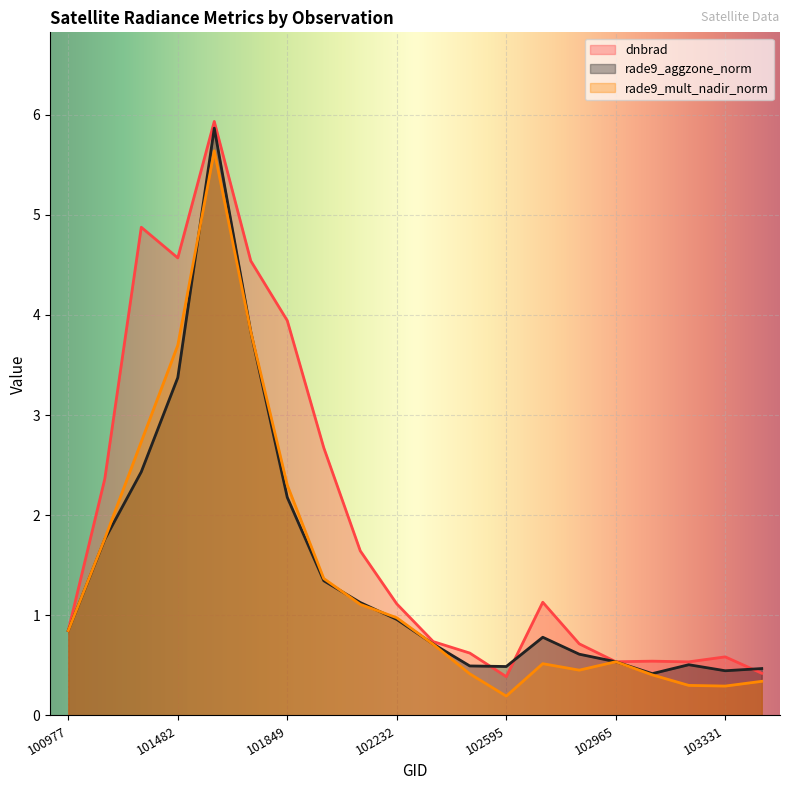

List the labels in order of rade9_aggzone_norm value, largest first.

101605, 101728, 101482, 101226, 101849, 101102, 101986, 102109, 102232, 100977, 102602, 102352, 102724, 102965, 103202, 102474, 102595, 103448, 103331, 103083